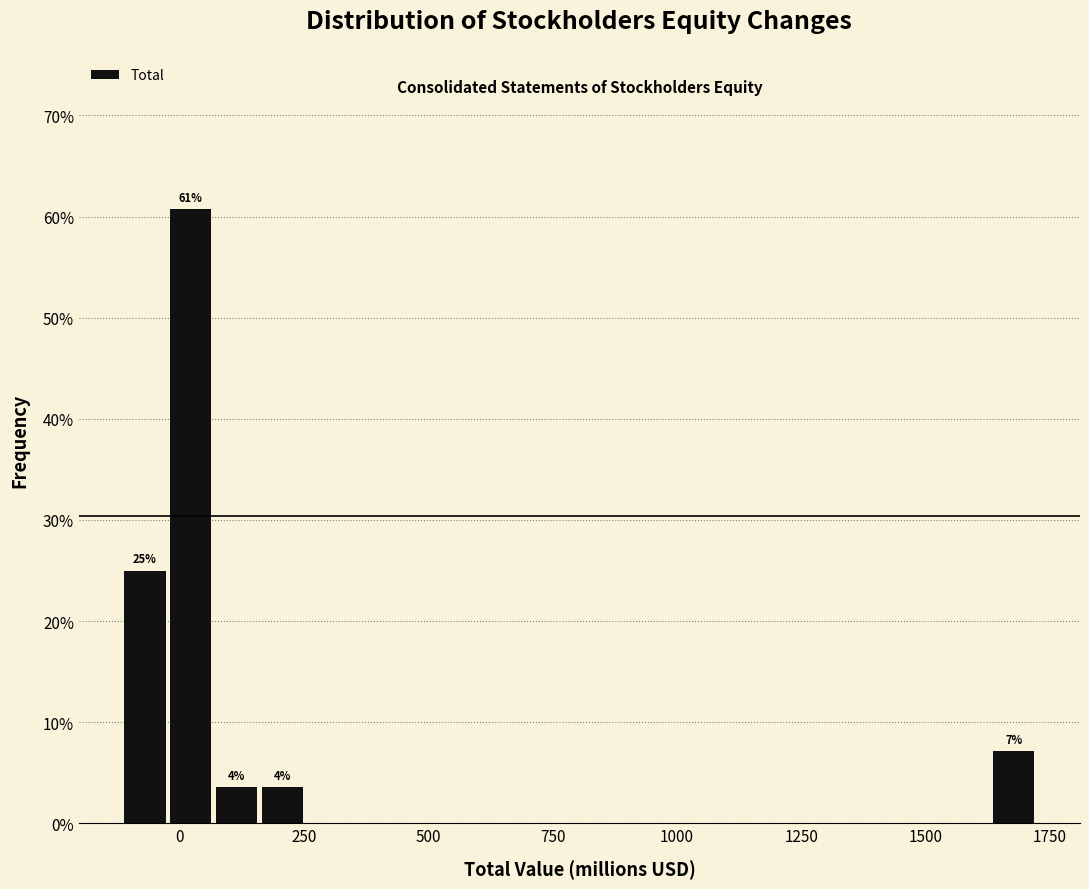

Read against the x-axis, roughly where is the centre of the tallest bar?

0